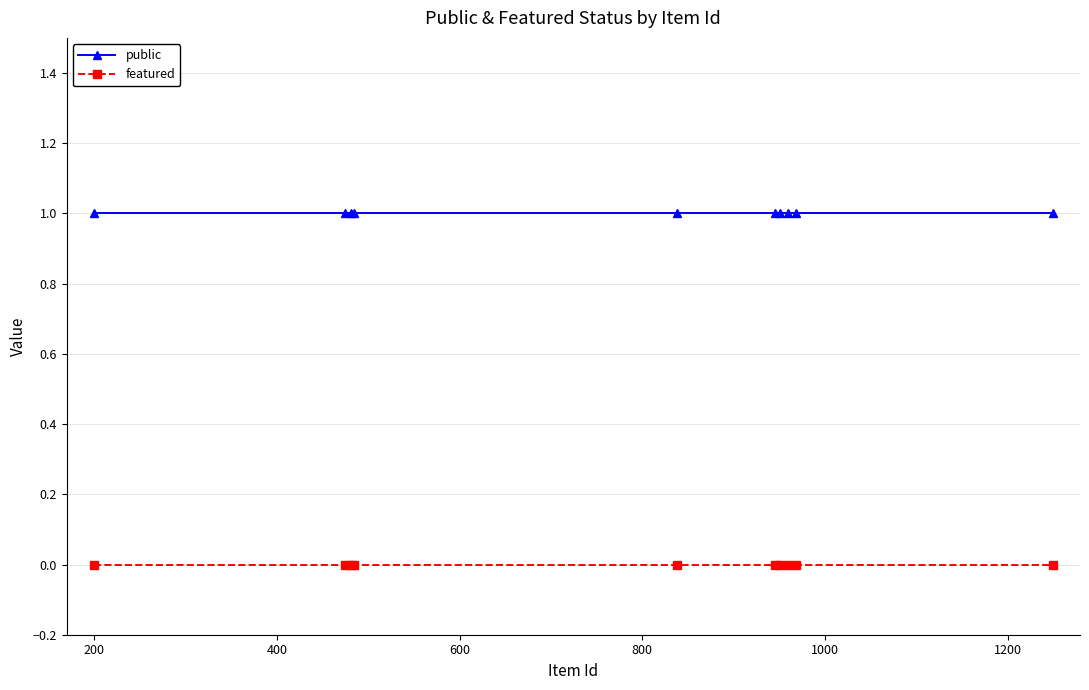

True or false: featured and public cross at least once.

False